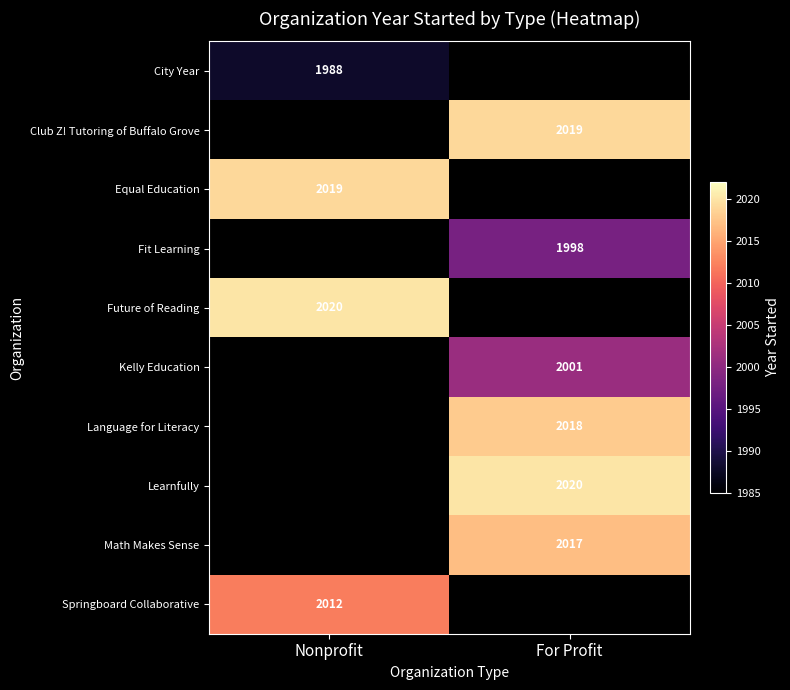

The Fit Learning series shows 2924.4 at For Profit. True or false?

False